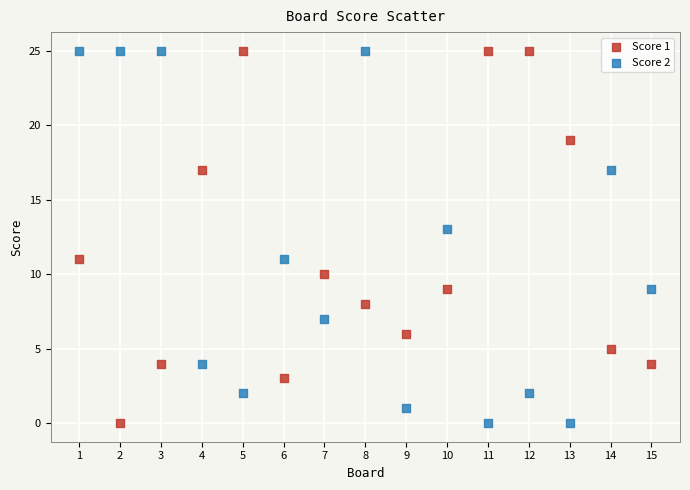

What are all the series names shown in the legend?

Score 1, Score 2